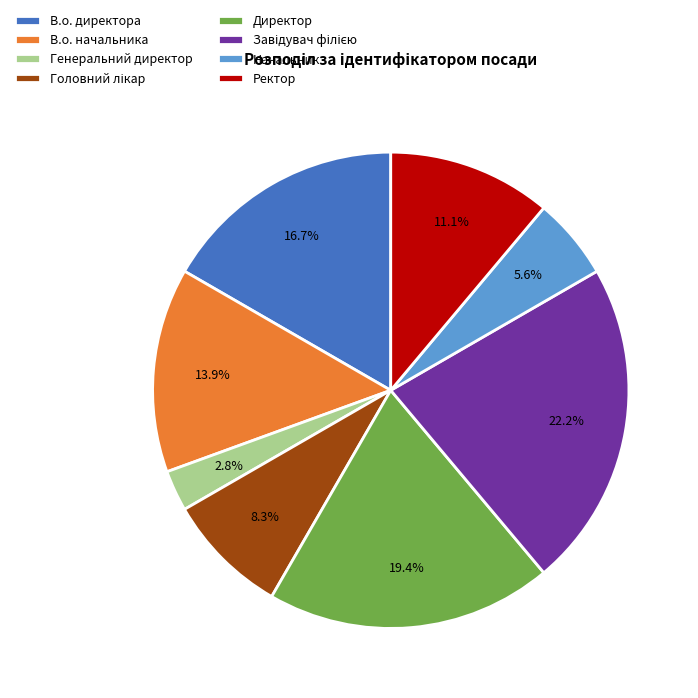

Does Директор account for over 50% of the chart?

No